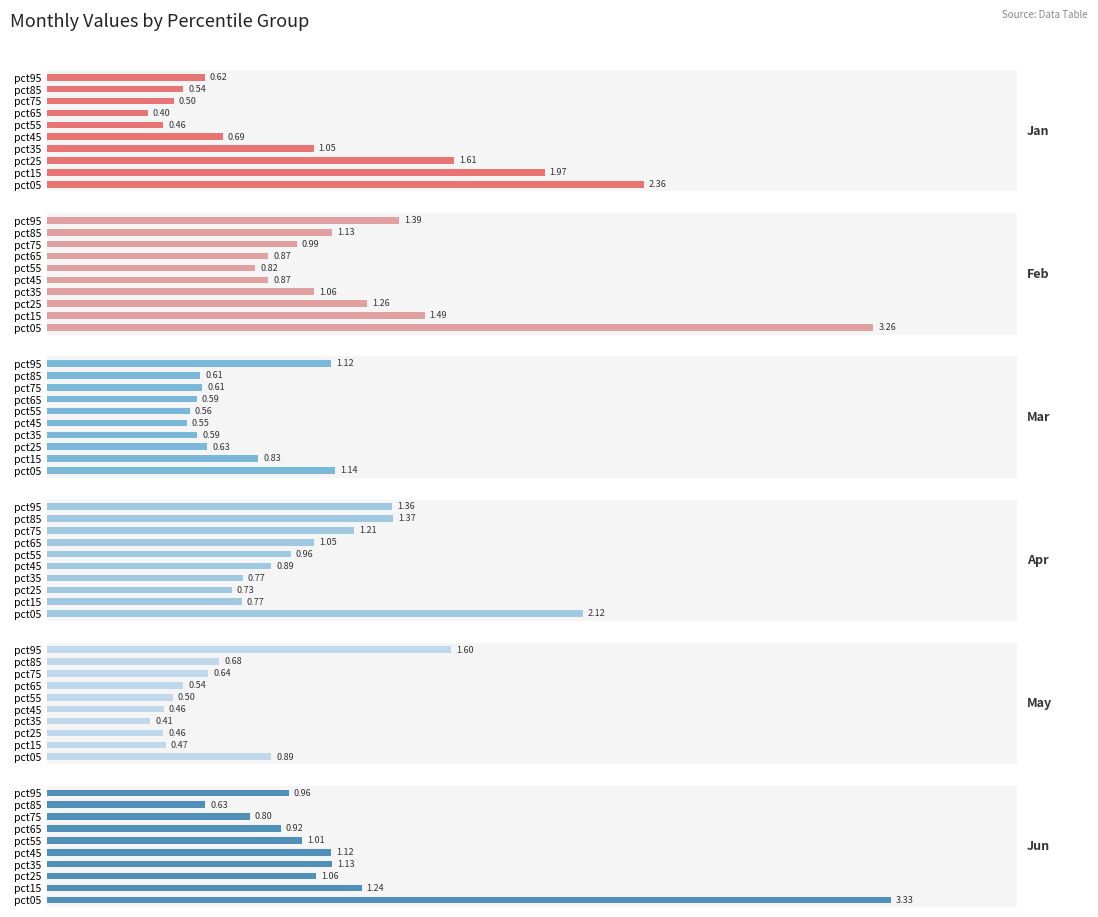

At how many categories does at least one series exceed 1?

10